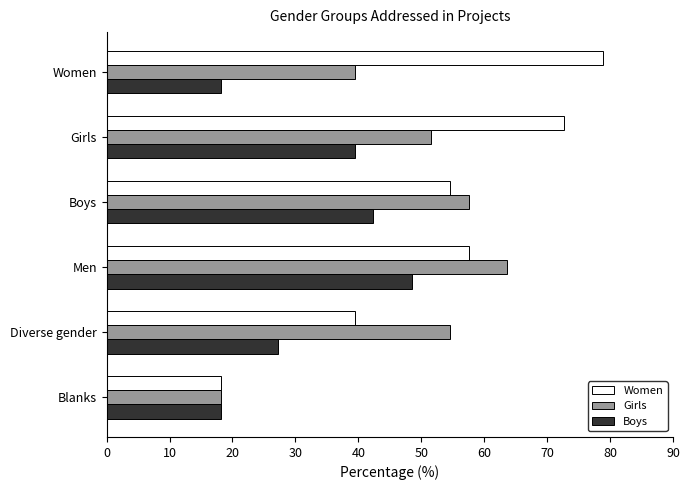

Which series has the largest range (max minus min)?

Women